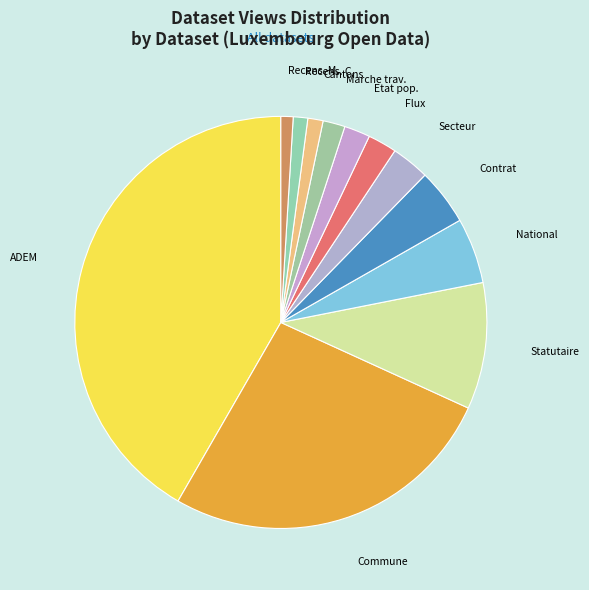

Count the number of slices in the pie.

12